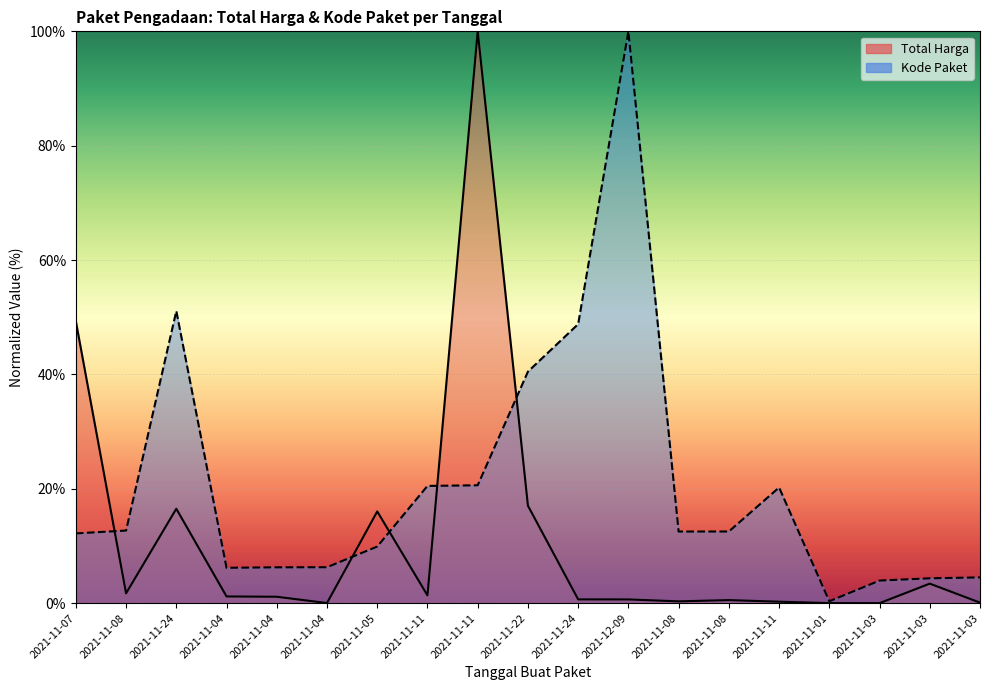

At which label does Kode Paket reach its peak?

2021-12-09